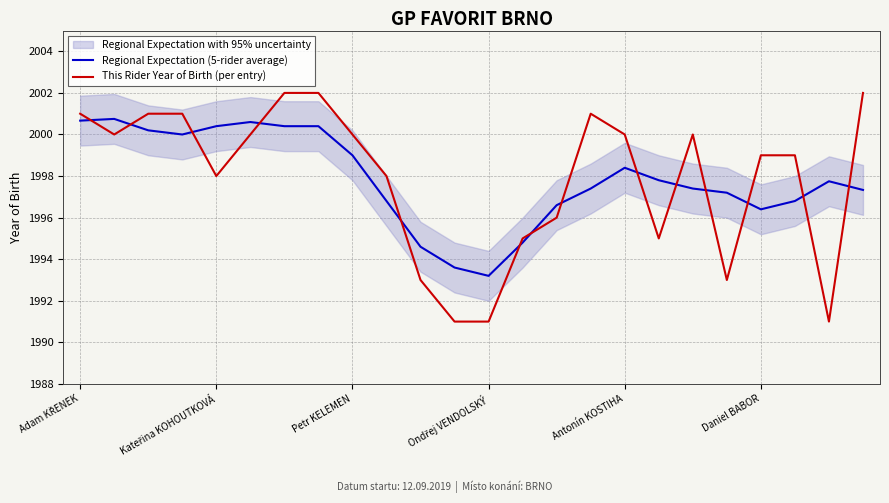

True or false: This Rider Year of Birth (per entry) and Regional Expectation (5-rider average) cross at least once.

True